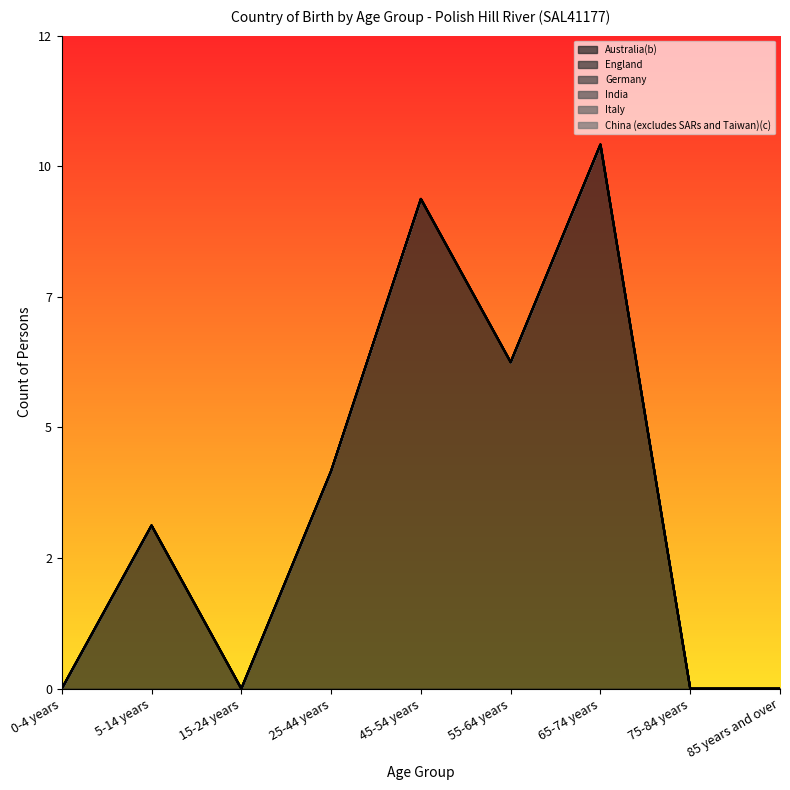

True or false: England has more than 0 interior local peaks.

False